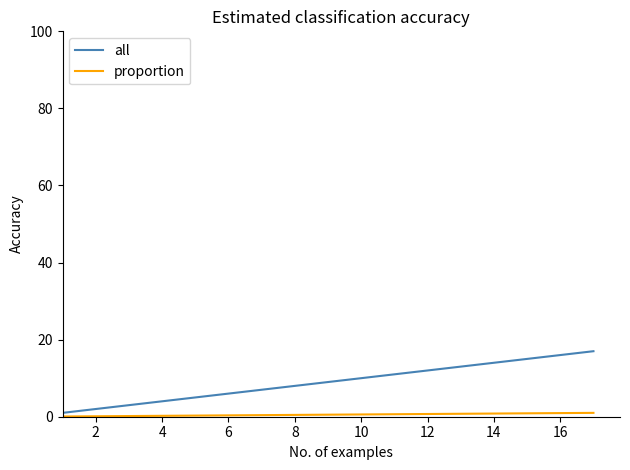

Which series has the largest range (max minus min)?

all